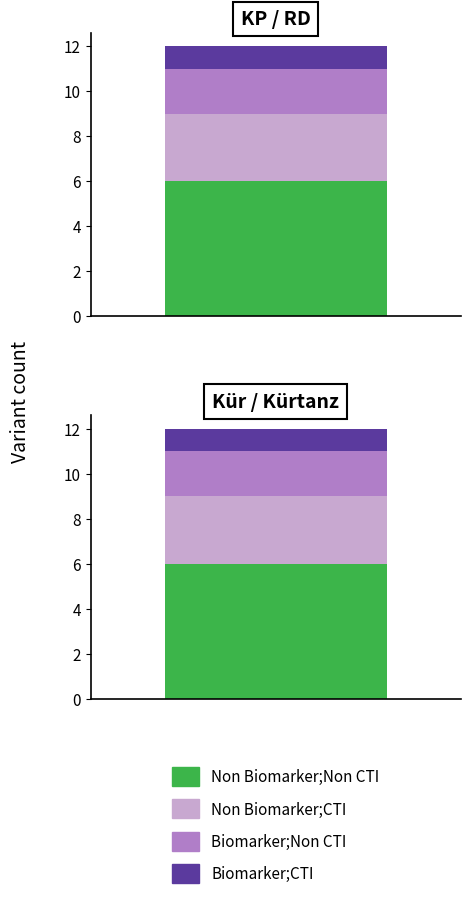

What is the value of the Biomarker;Non CTI bar at the 2nd from the left?

2